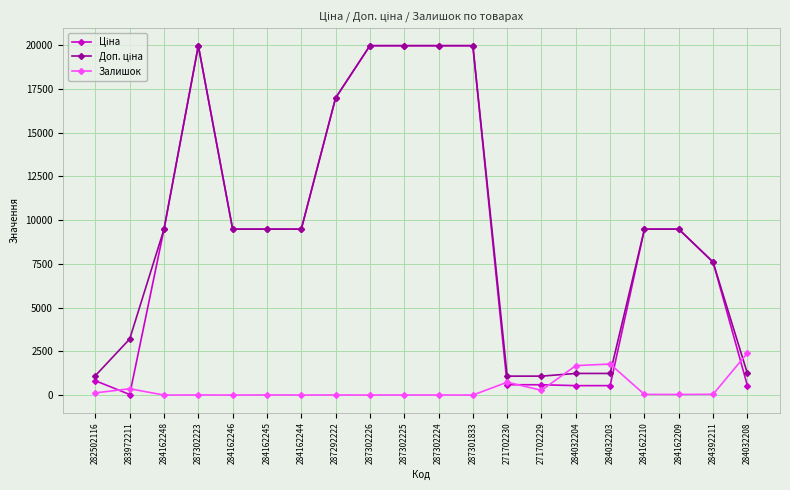

What is the difference between the highest and lowest values at 287301833?

19964.2